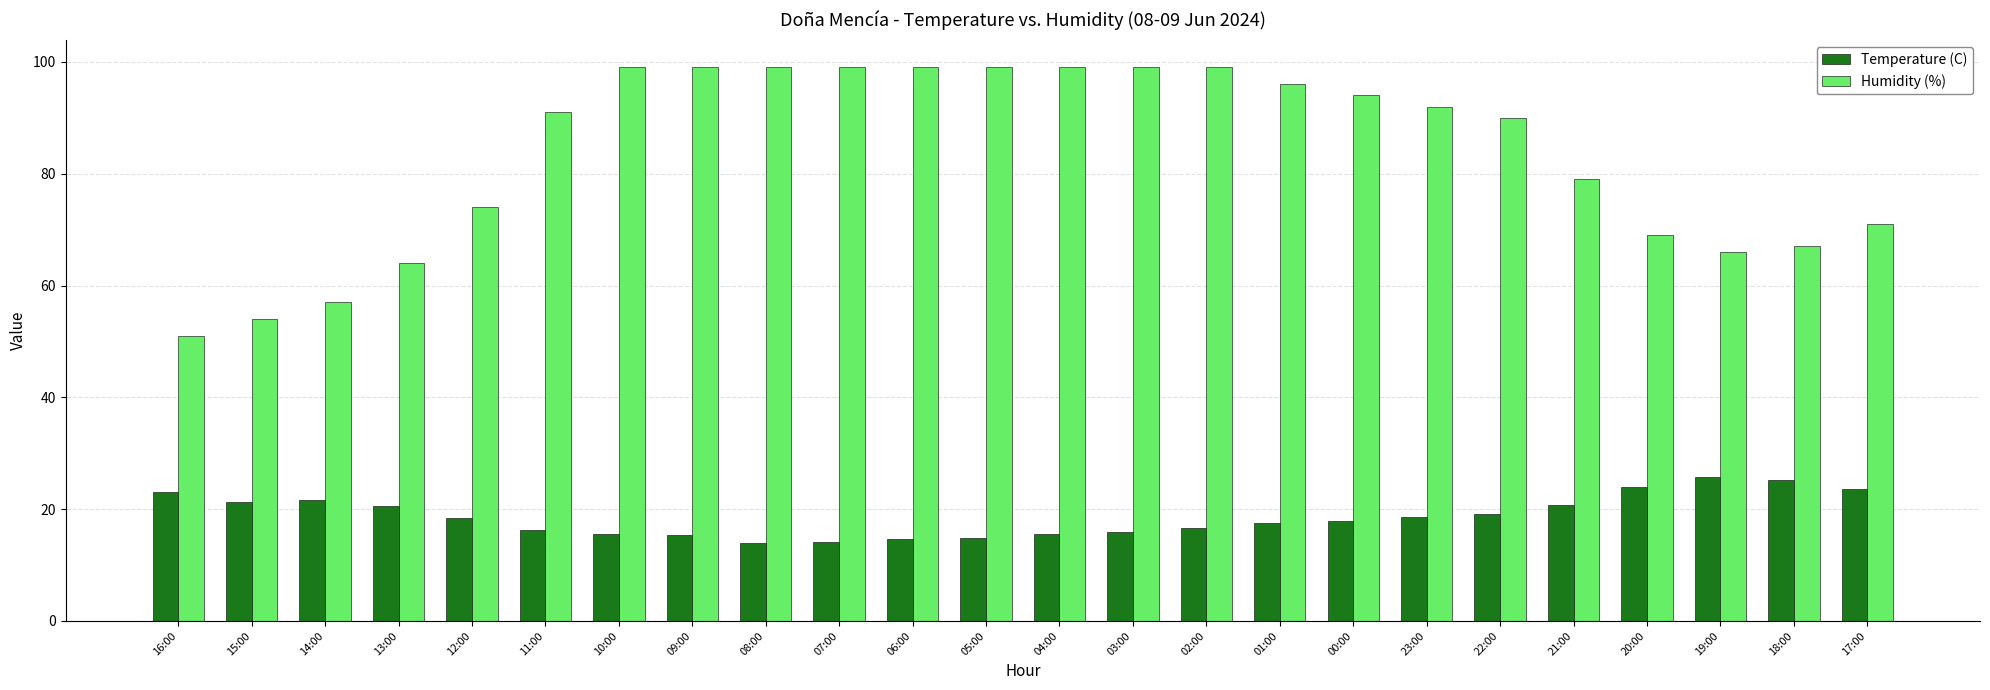

What is the sum of the Temperature (C) values at 05:00 and 22:00?

34.0